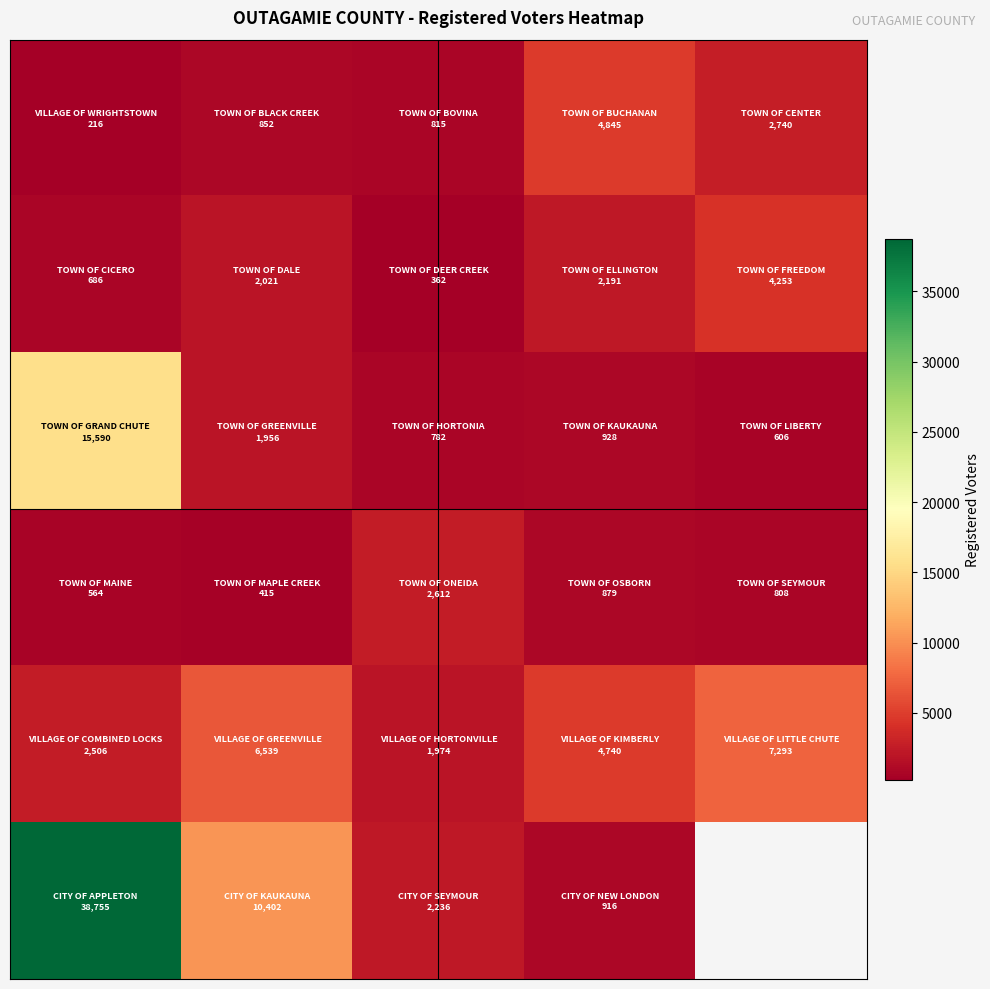

What is the total value across all series at 2?

8781.0